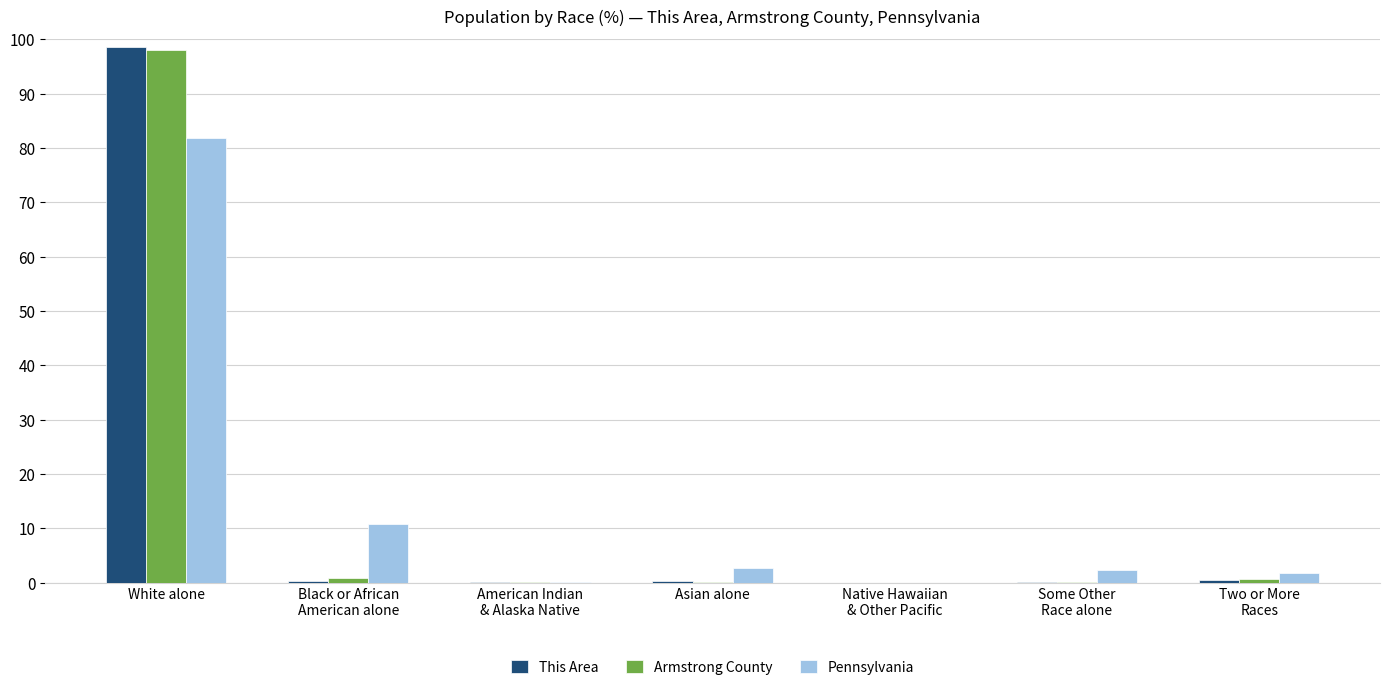

Count the number of data series in this chart.

3